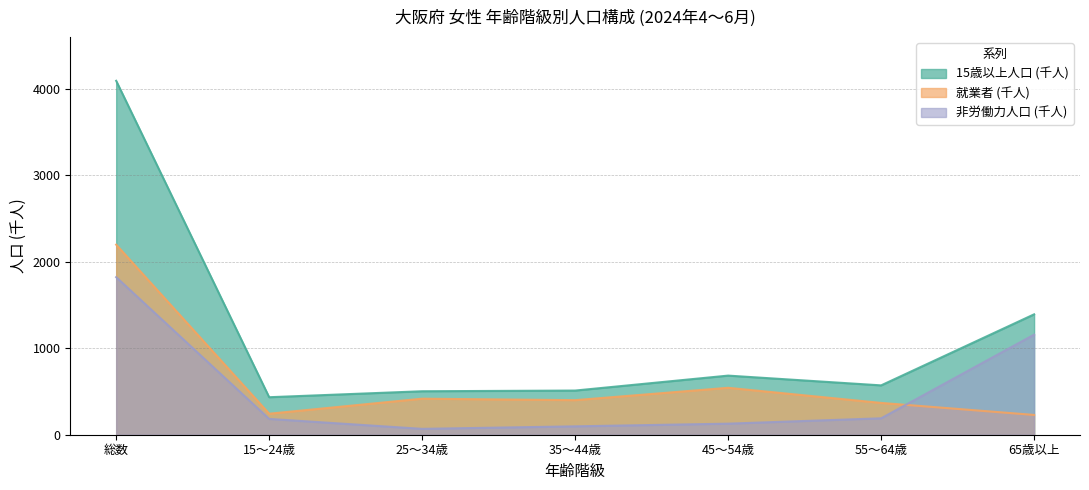

Which series has the largest range (max minus min)?

15歳以上人口 (千人)